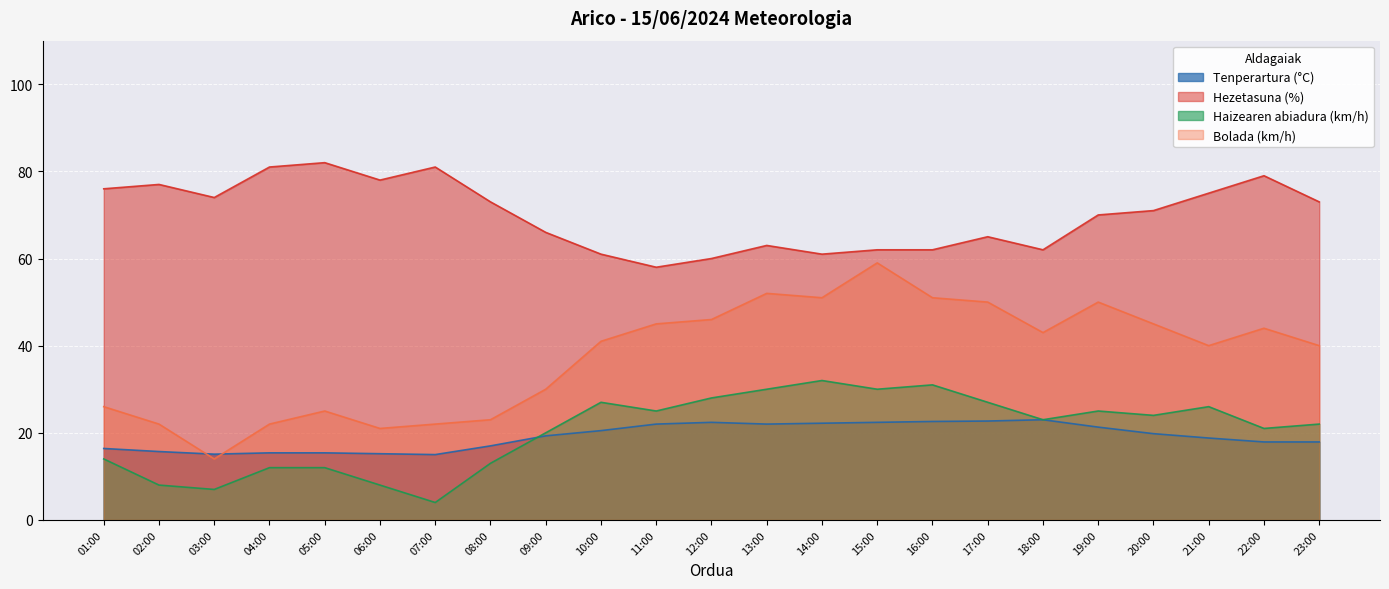

Is it true that Haizearen abiadura (km/h) equals 44.6 at 15:00?

False